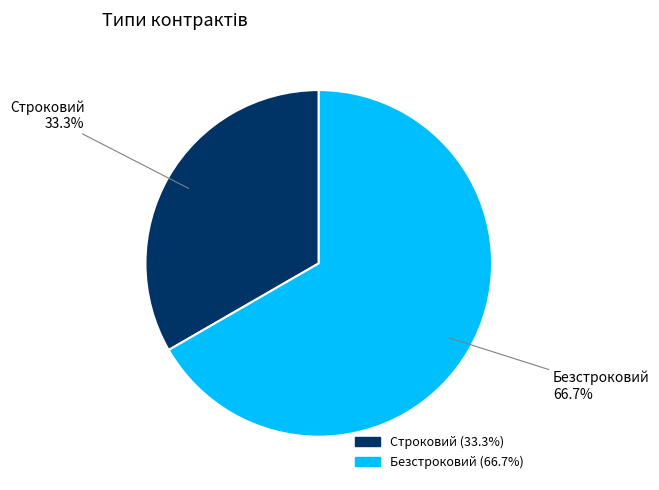

Combined, what portion of the pie is Строковий and Безстроковий?

100.0%